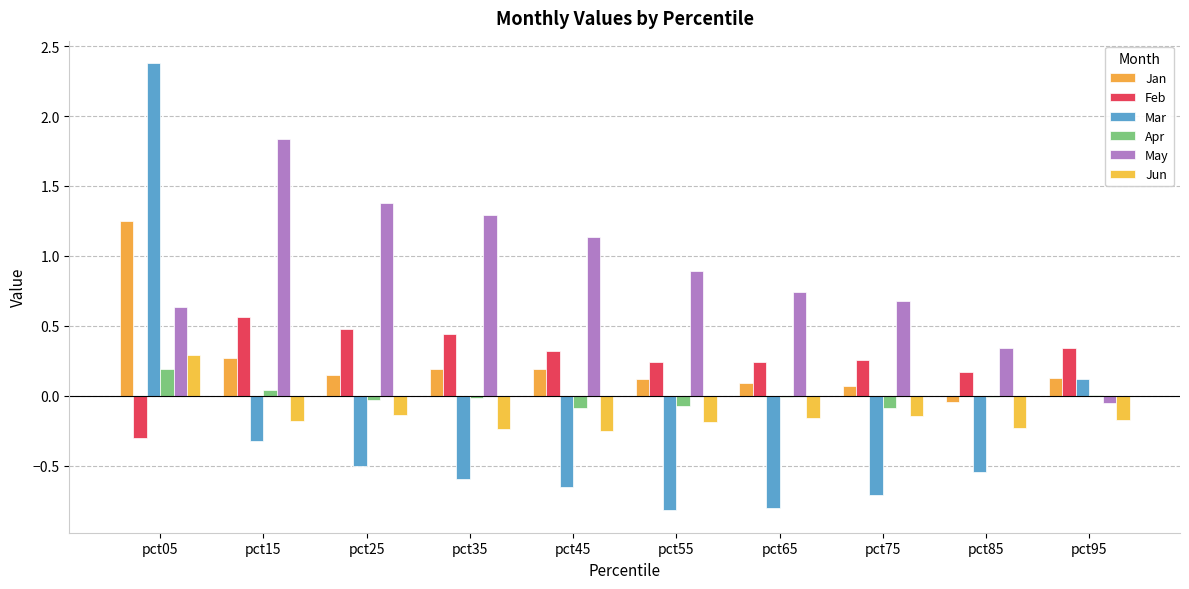

Are the bars grouped side by side (vs. stacked)?

Yes